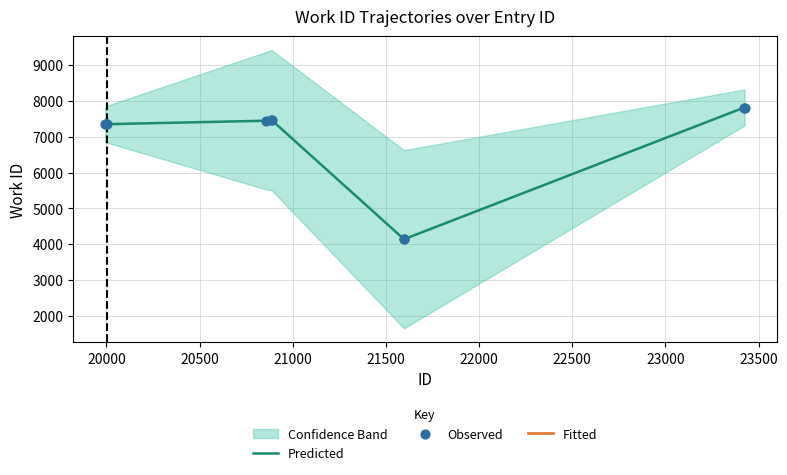

Which has a higher value, 20000 or 19994?

20000